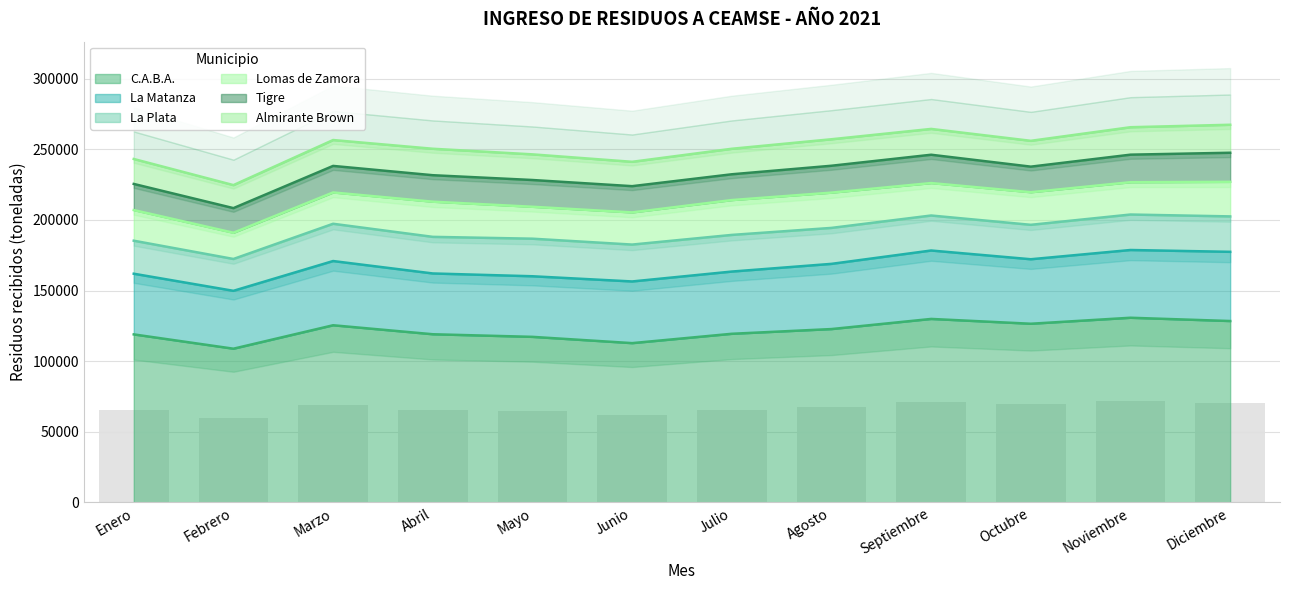

Does the chart contain stacked bars?

No